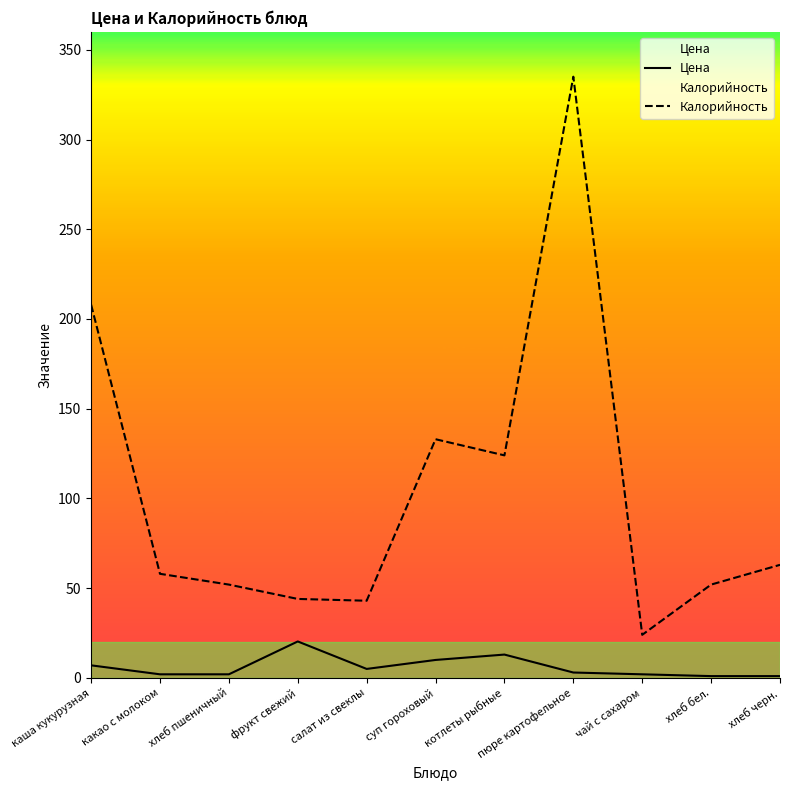

Reading left to right, list all the values displayed in this chart.

Цена: 7.0	2.0	2.0	20.3	5.0	10.0	13.0	3.0	2.0	1.0	1.0
Калорийность: 208.0	58.0	52.0	44.0	43.0	133.0	124.0	335.0	24.0	52.0	63.0